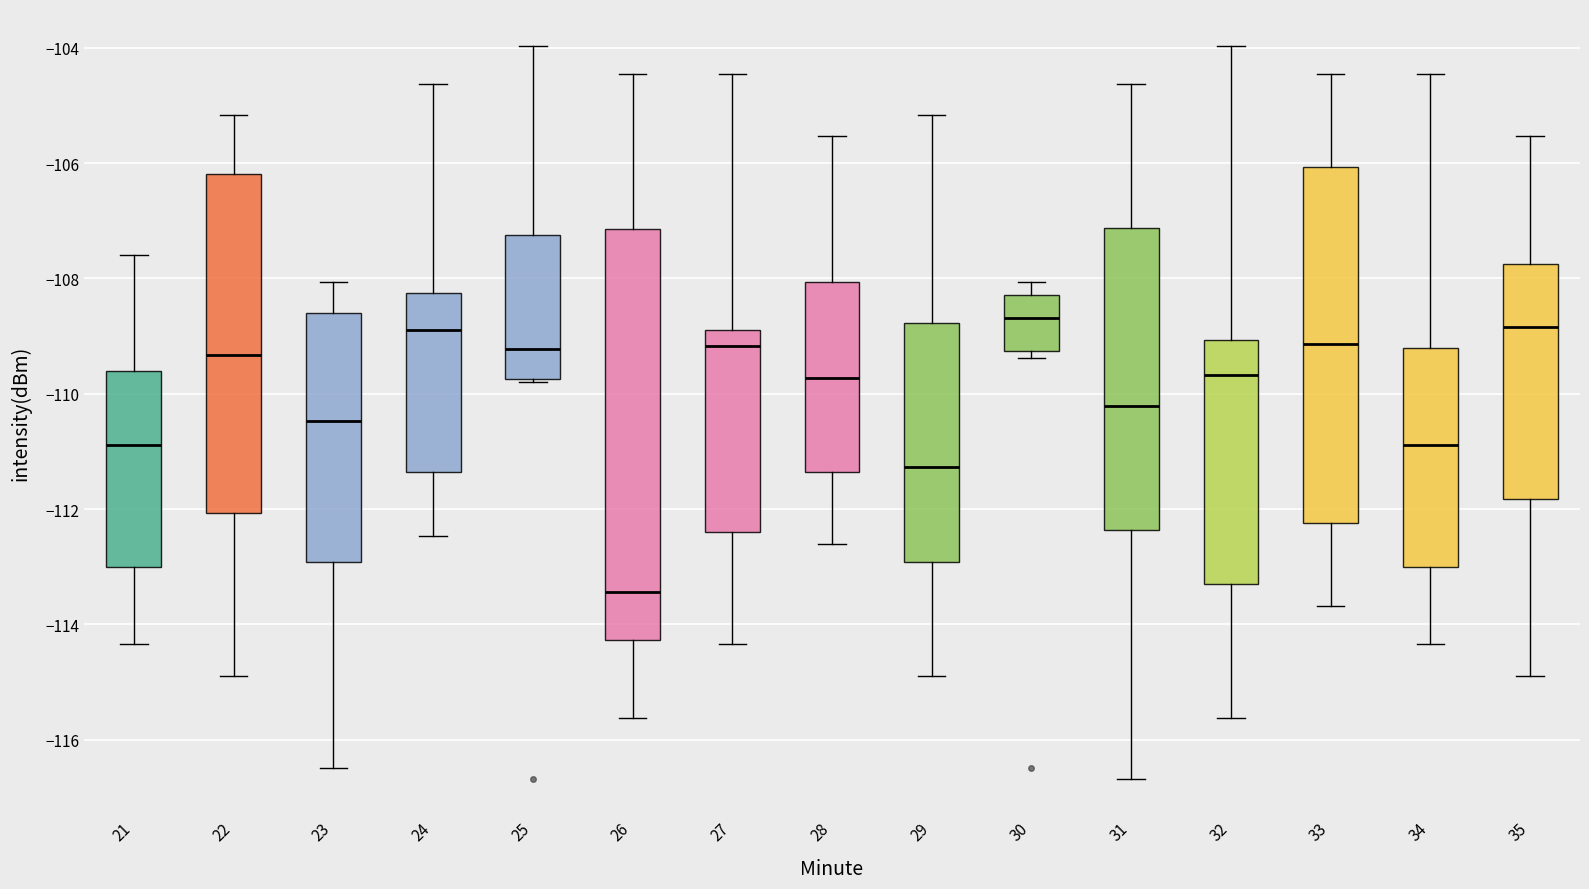

Reading left to right, transcribe this box plot: for each box, give where its median line is, the range the box spans, and where its two whiskers end, as read against the y-axis. The values are not printed on the chart, so give them approximately, as read against the axis.

21: median -110.8, box -113.0 to -109.6, whiskers -114.4 to -107.6
22: median -109.4, box -112.0 to -106.2, whiskers -114.8 to -105.2
23: median -110.4, box -113.0 to -108.6, whiskers -116.4 to -108.0
24: median -108.8, box -111.4 to -108.2, whiskers -112.4 to -104.6
25: median -109.2, box -109.8 to -107.2, whiskers -109.8 (just below the box's lower edge) to -104.0
26: median -113.4, box -114.2 to -107.2, whiskers -115.6 to -104.4
27: median -109.2, box -112.4 to -108.8, whiskers -114.4 to -104.4
28: median -109.8, box -111.4 to -108.0, whiskers -112.6 to -105.6
29: median -111.2, box -113.0 to -108.8, whiskers -114.8 to -105.2
30: median -108.6, box -109.2 to -108.2, whiskers -109.4 to -108.0
31: median -110.2, box -112.4 to -107.2, whiskers -116.6 to -104.6
32: median -109.6, box -113.2 to -109.0, whiskers -115.6 to -104.0
33: median -109.2, box -112.2 to -106.0, whiskers -113.6 to -104.4
34: median -110.8, box -113.0 to -109.2, whiskers -114.4 to -104.4
35: median -108.8, box -111.8 to -107.8, whiskers -114.8 to -105.6